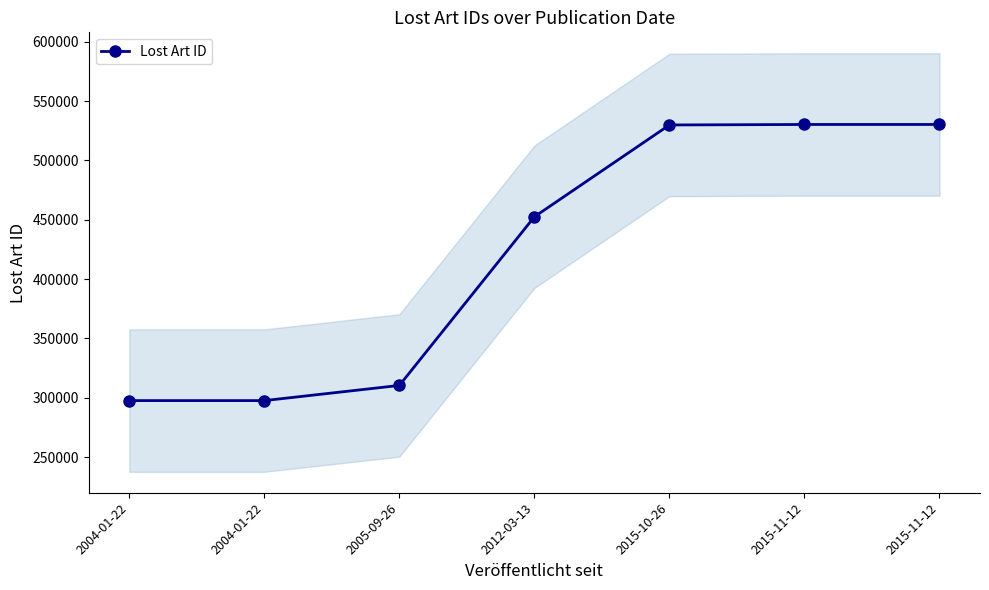

What is the change in value from 2004-01-22 to 2015-11-12?

+232641